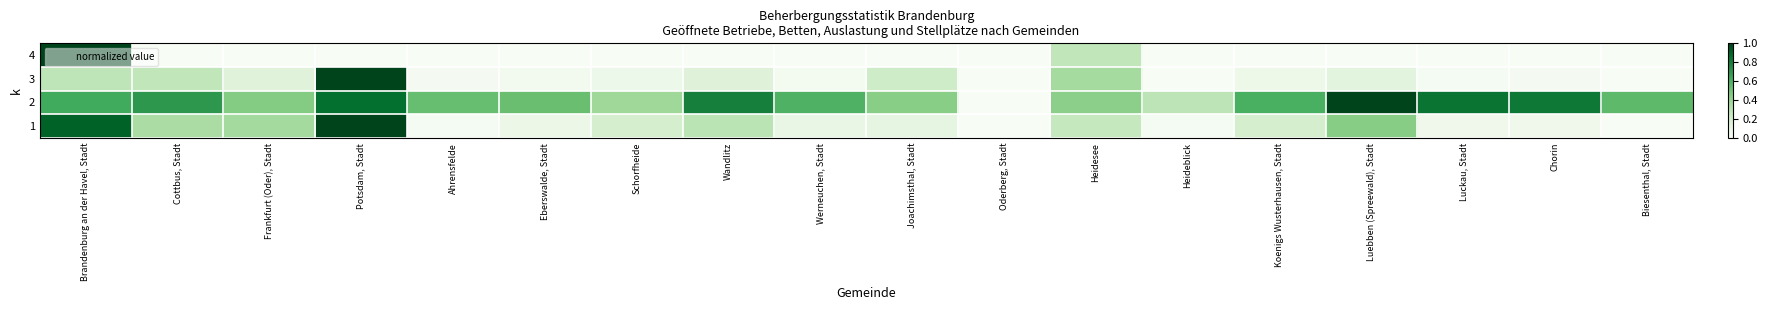

What is the total value across all series at Luckau, Stadt?

0.9